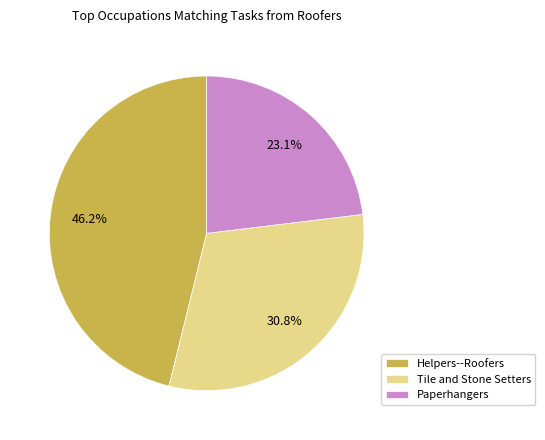

Rank the categories by value from lowest to highest.

Paperhangers, Tile and Stone Setters, Helpers--Roofers